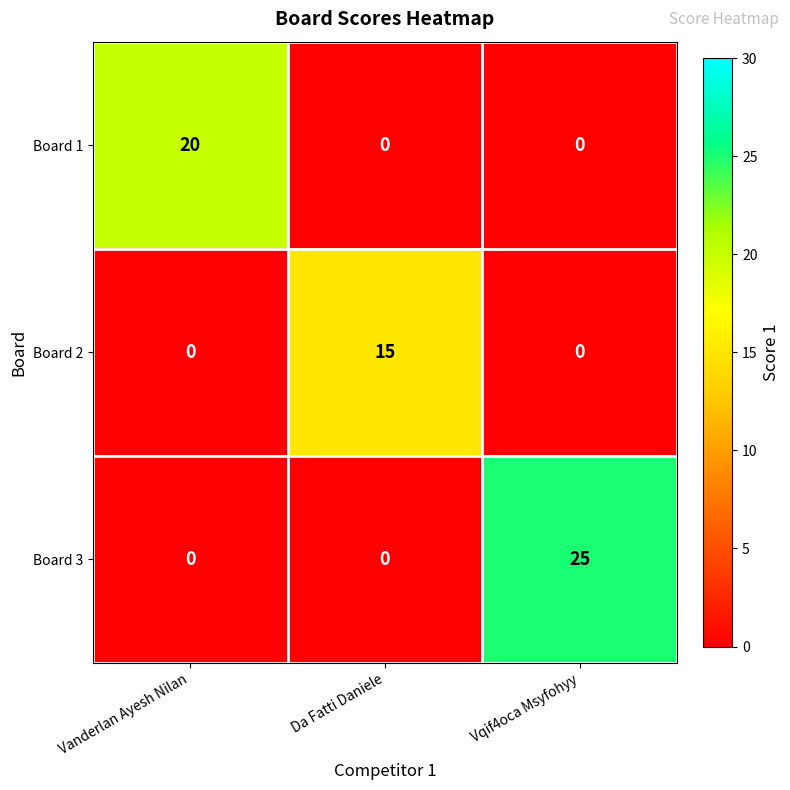

Count the Board 3 values in the range 0 to 25.

3